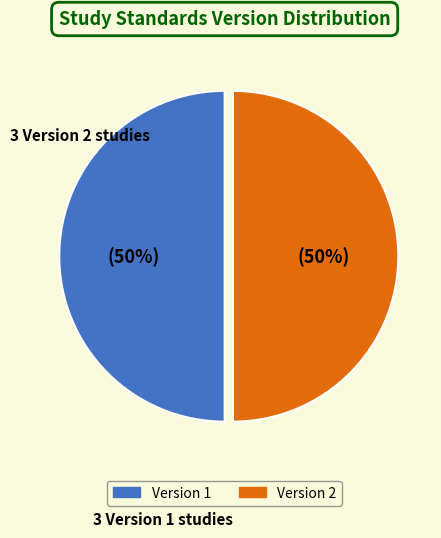

To the nearest percent, what is the average slice percentage?

50%